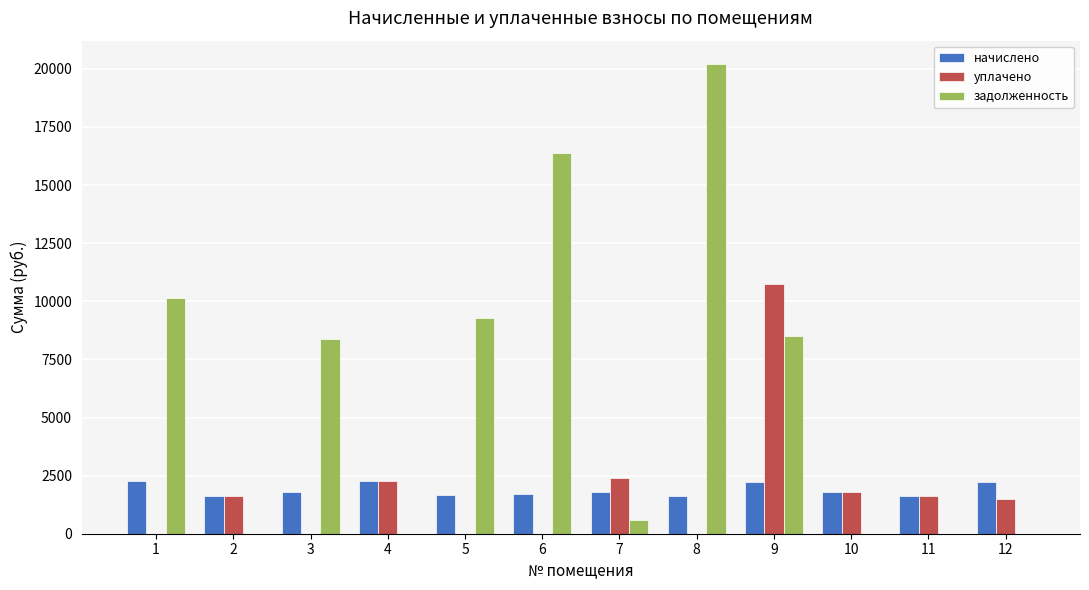

The value of начислено at 5 is 2915.5. True or false?

False